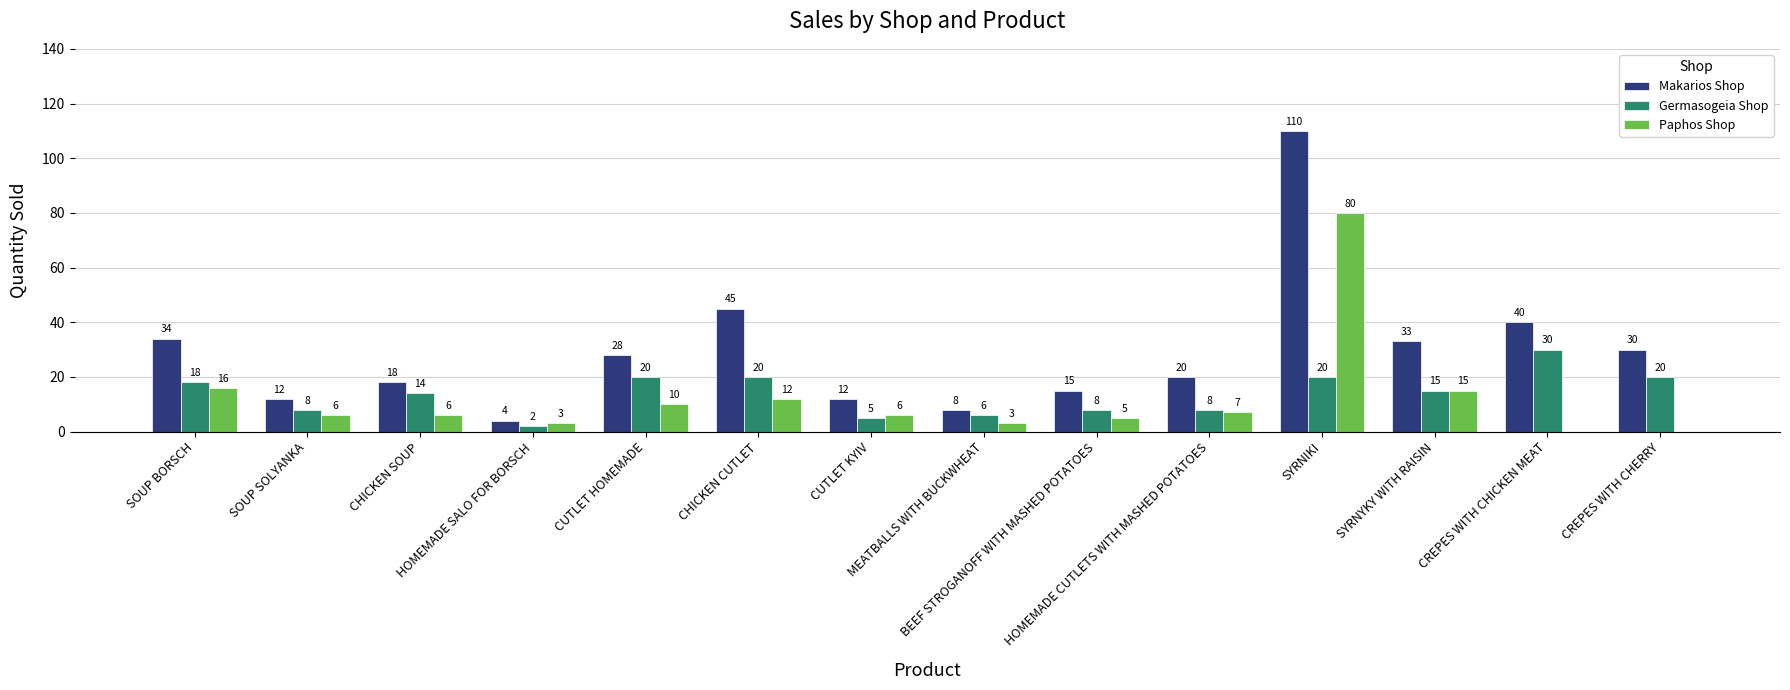

Reading left to right, transcribe all the data shown in this chart.

Makarios Shop: 34	12	18	4	28	45	12	8	15	20	110	33	40	30
Germasogeia Shop: 18	8	14	2	20	20	5	6	8	8	20	15	30	20
Paphos Shop: 16	6	6	3	10	12	6	3	5	7	80	15	0	0